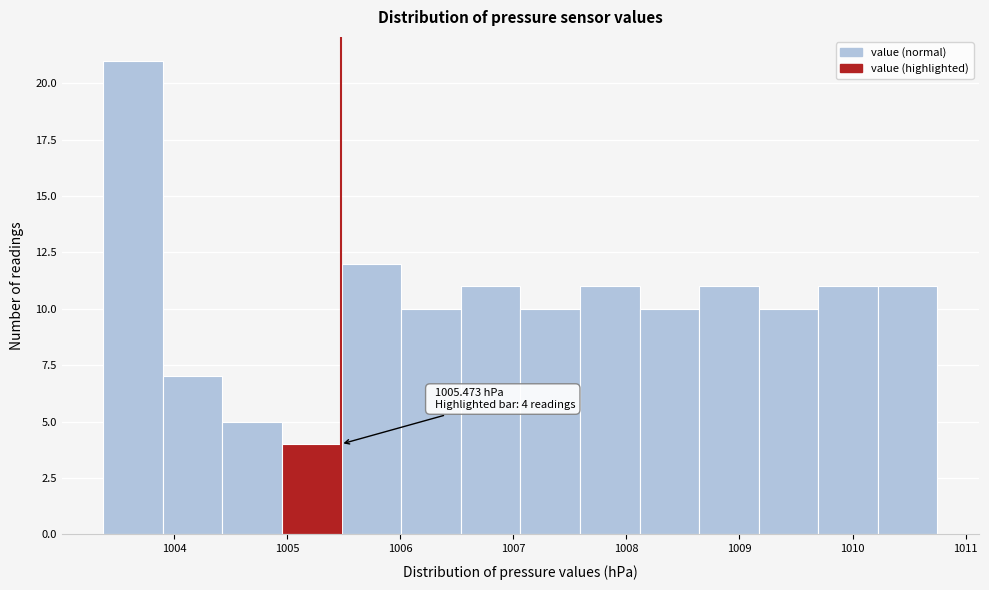

Over which range of the x-axis is the bar tallest?

1003.4 to 1003.9